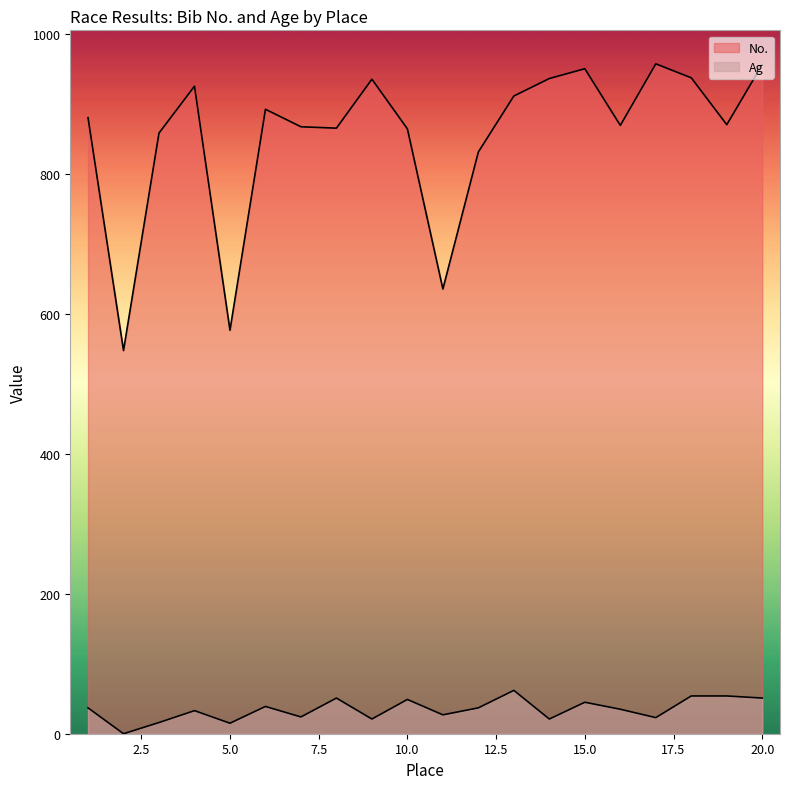

True or false: Ag and No. intersect in this chart.

False